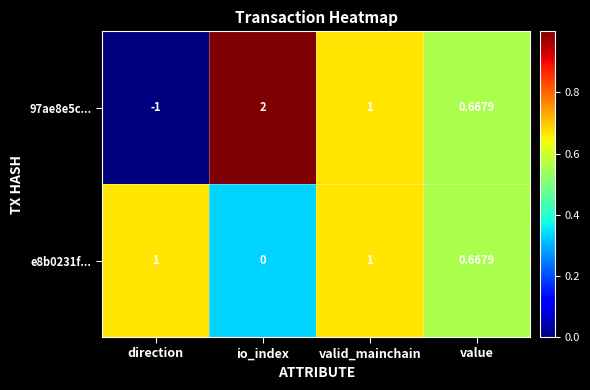

Where does the 97ae8e5c... series first go above 1?

io_index